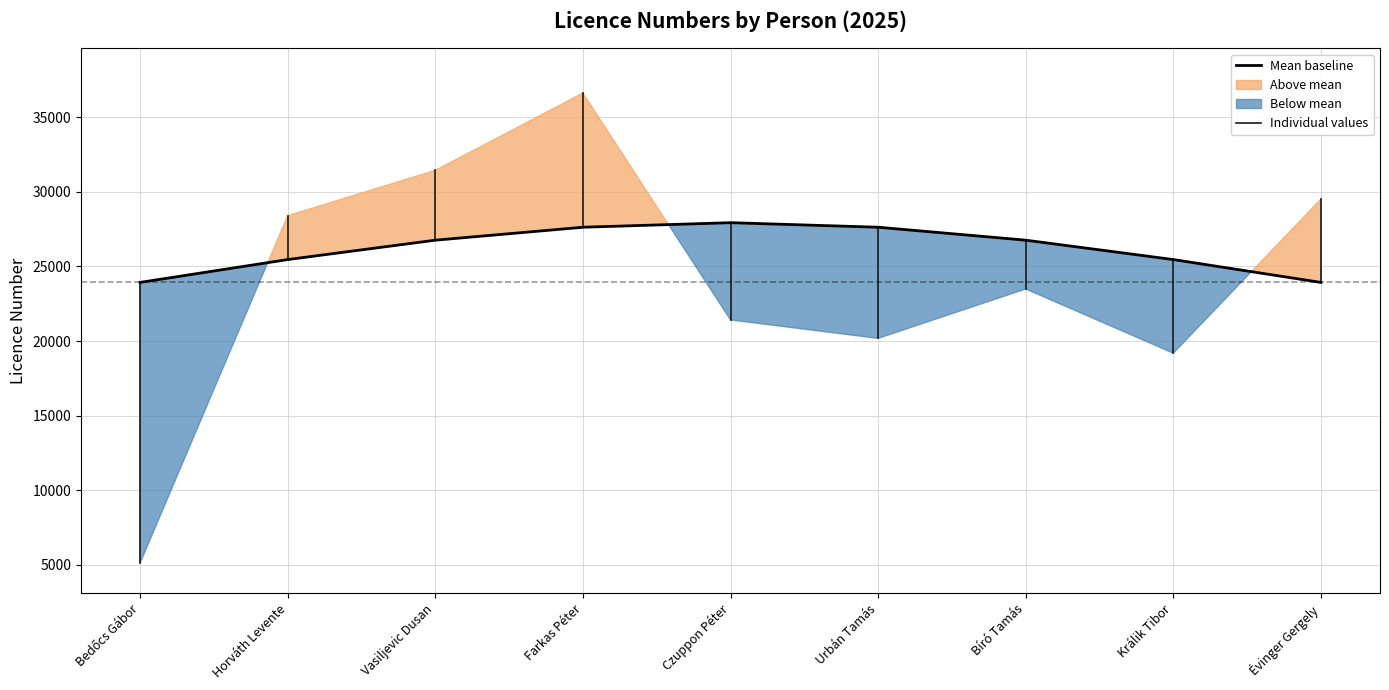

Count the number of categories in the chart.

9